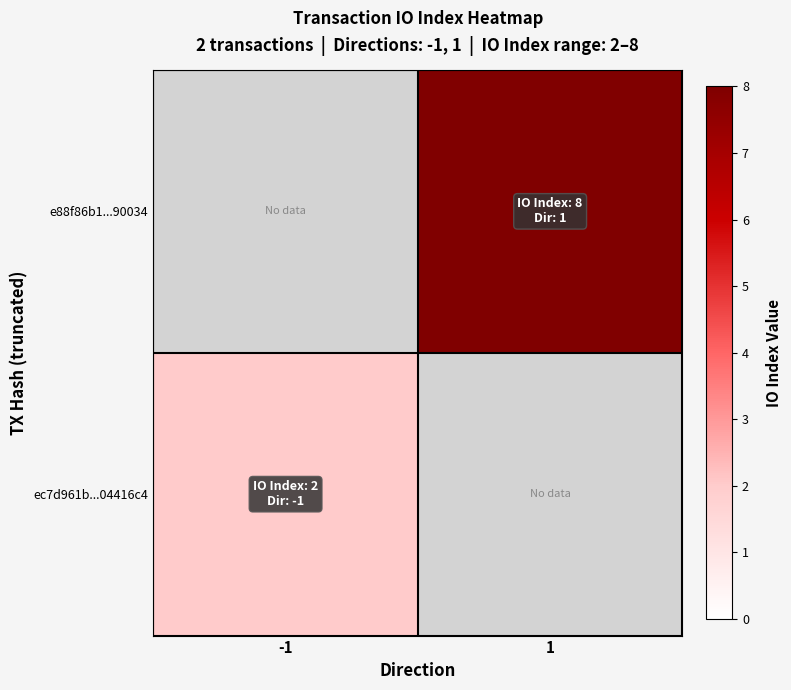

List the series in order of their peak value, highest first.

ec7d961b...04416c4, e88f86b1...90034